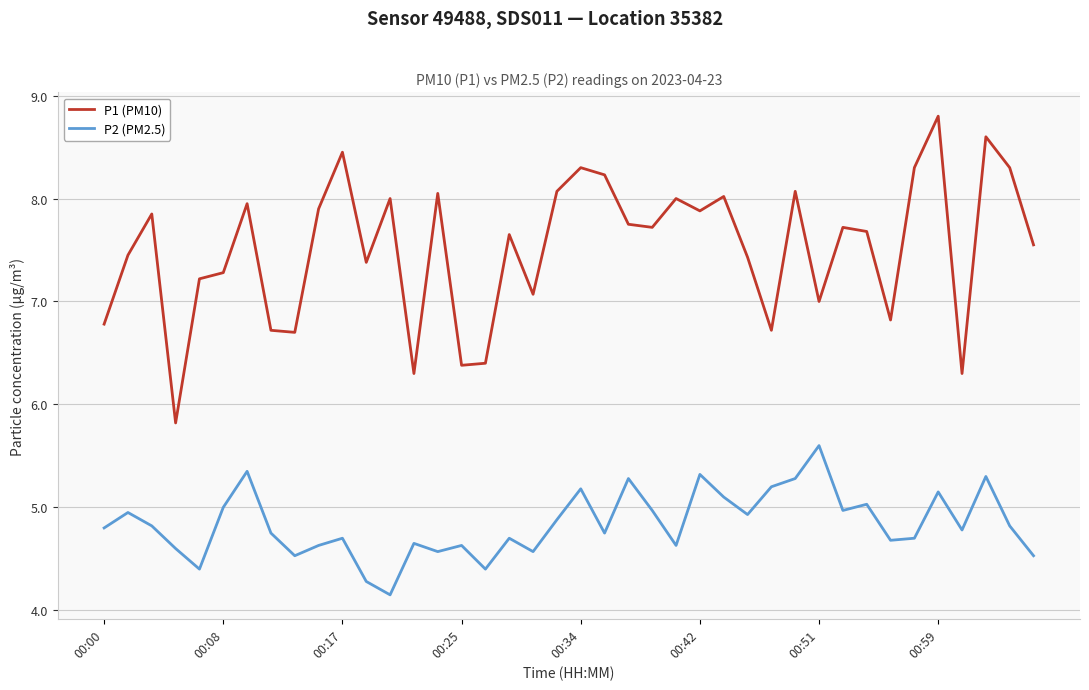

True or false: P1 (PM10) and P2 (PM2.5) cross at least once.

False